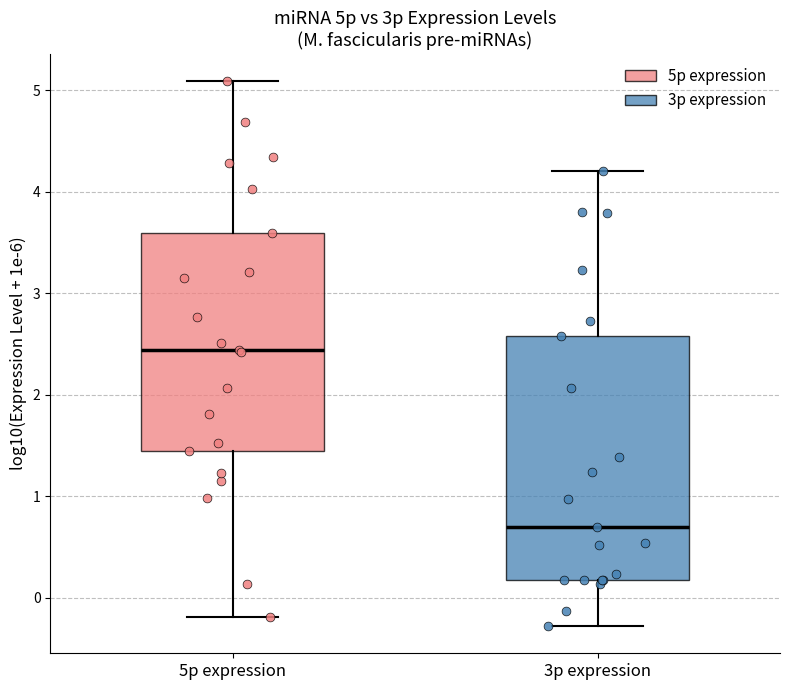

Comparing the boxes themselves (not the whiskers), which one is the tallest?

3p expression